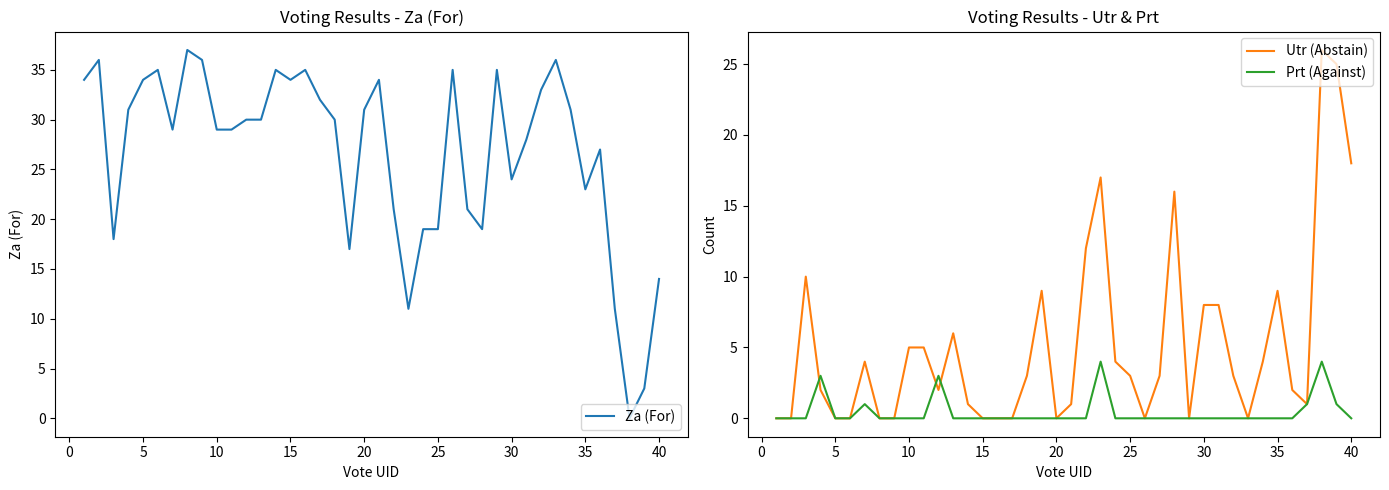

True or false: Za (For) has a value of 34 at −5.

True